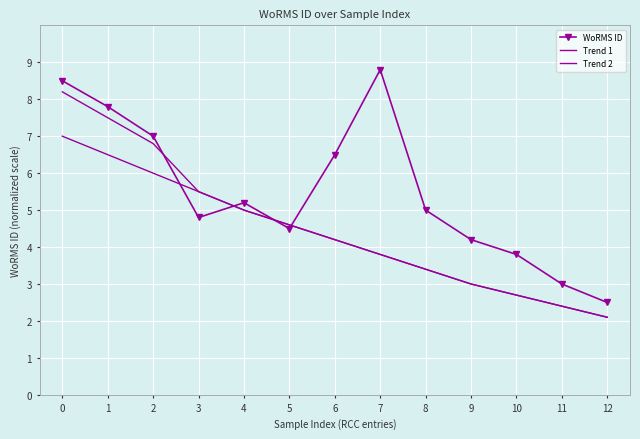

What is the difference between the maximum and minimum values in the Trend 1 series?

6.1